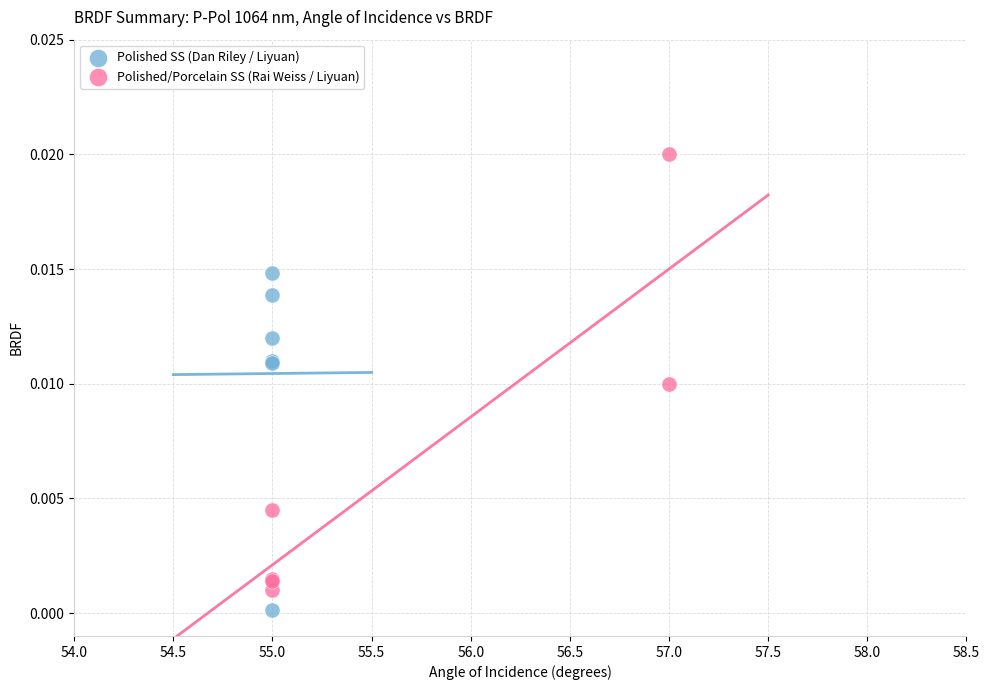

Which series has the largest Y range (max minus min)?

Polished/Porcelain SS (Rai Weiss / Liyuan)